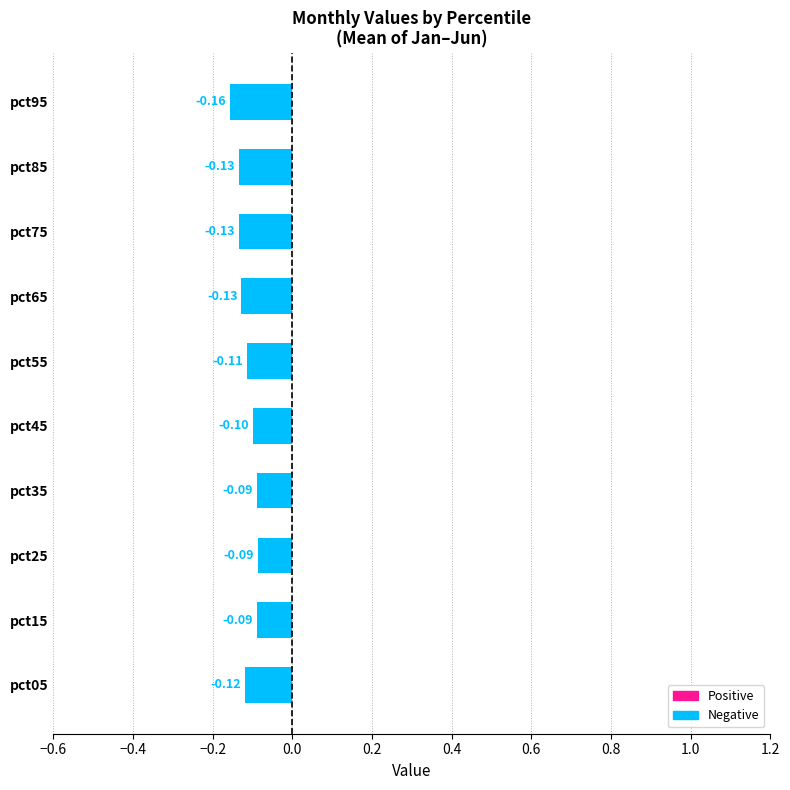

What is the difference between the maximum and minimum values?

0.1